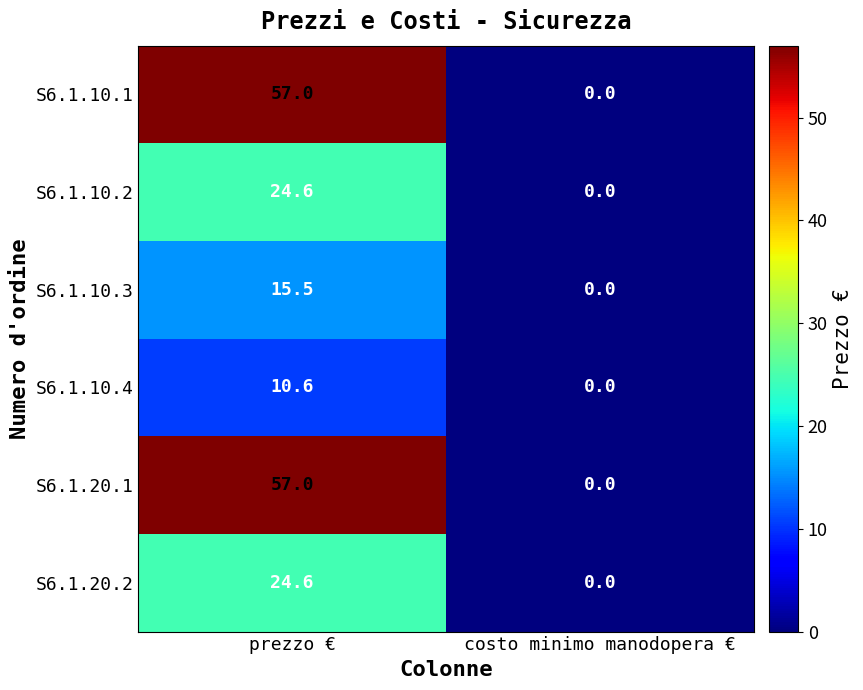

At which label is S6.1.10.4 closest to 5?

costo minimo manodopera €